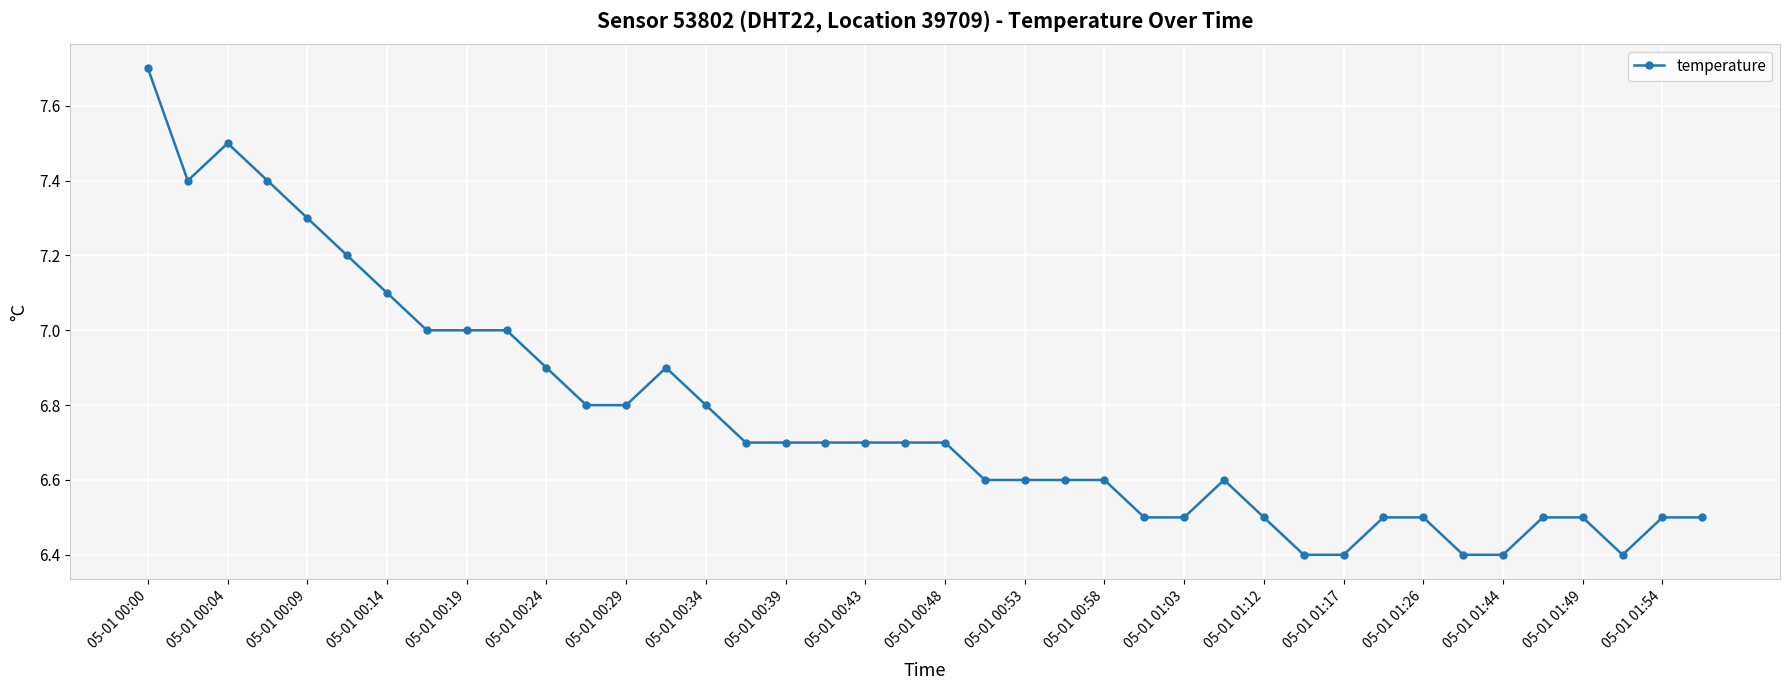

What is the difference between the maximum and minimum values?

1.3